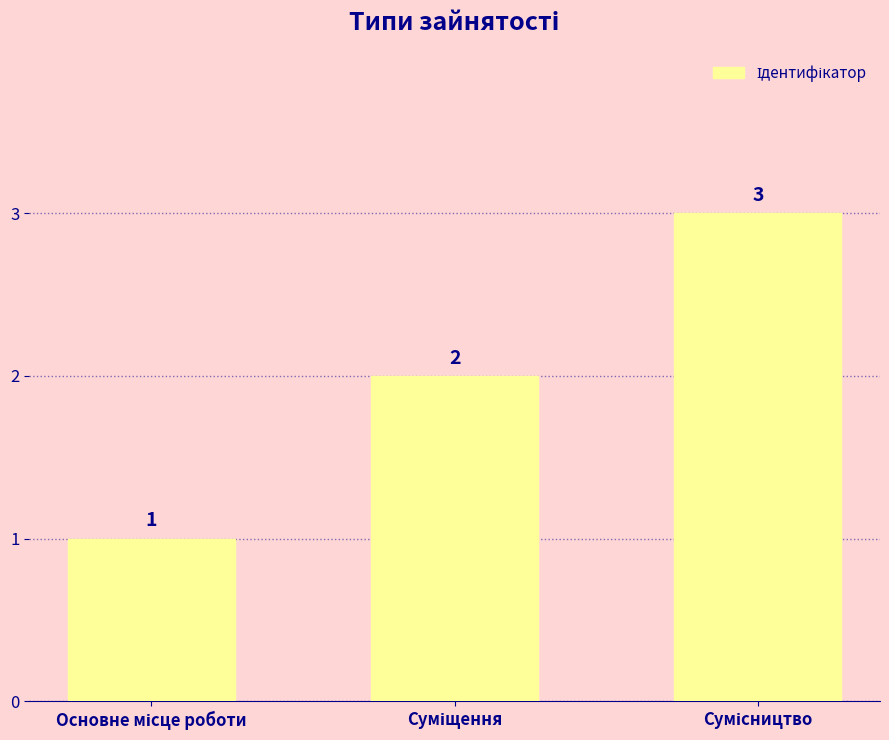

What is the smallest value displayed?

1